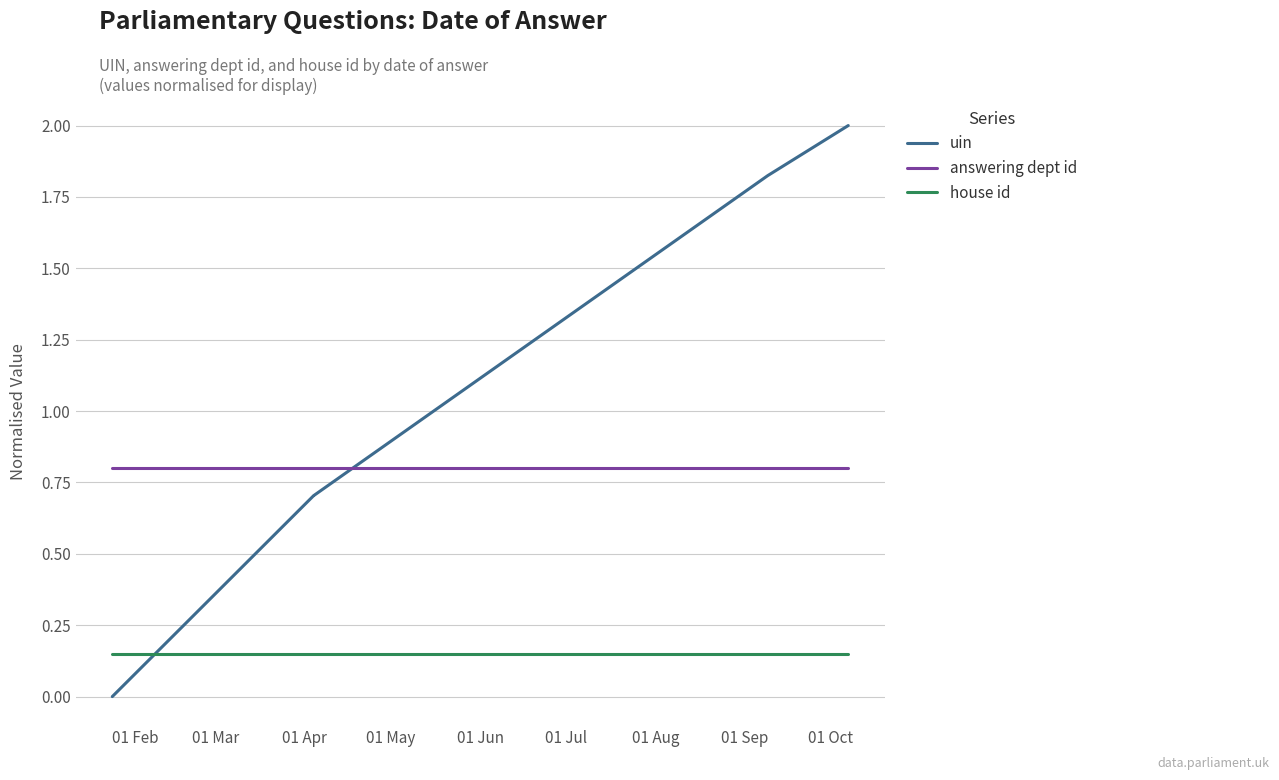

How many data points does each series have?

6